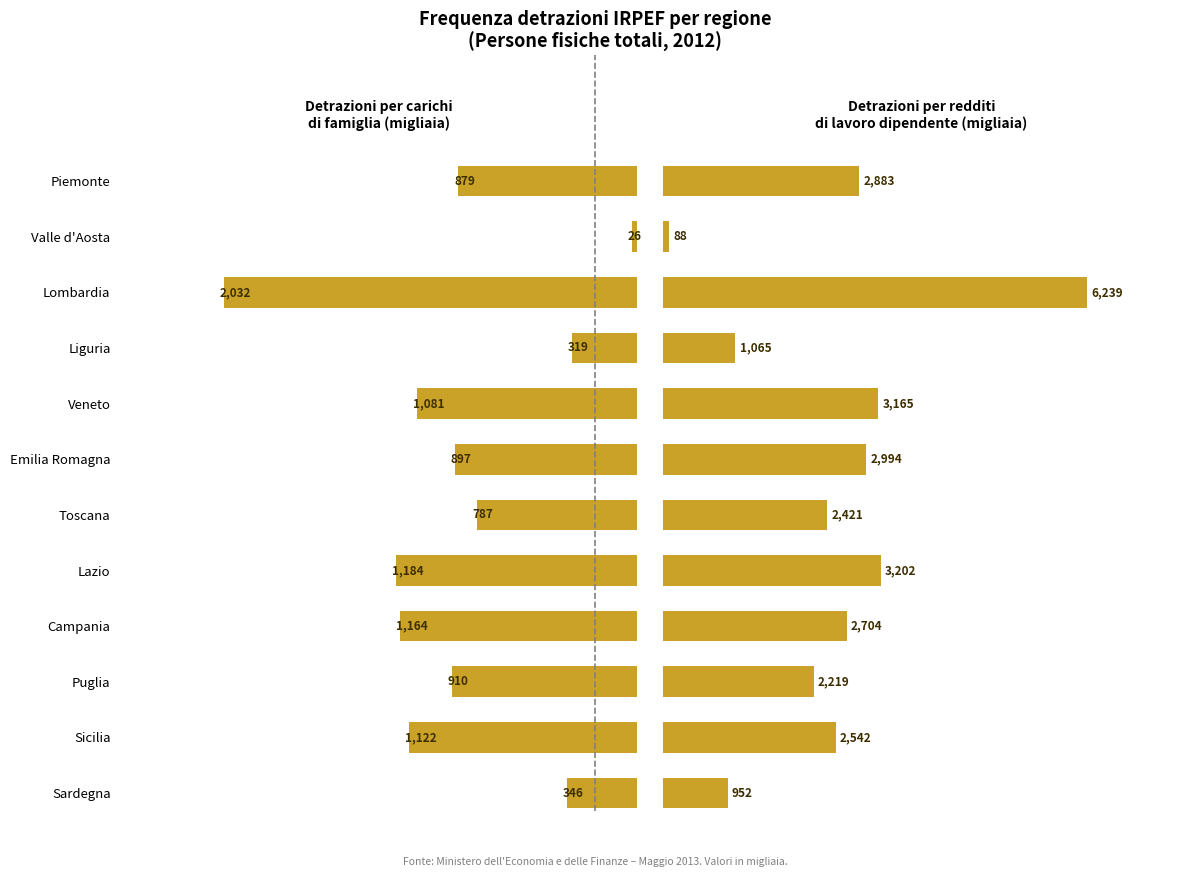

At Liguria, list the series in order from largest to smallest.

Detrazioni per redditi di lavoro dipendente (Freq.), Detrazioni per carichi di famiglia (Freq.)